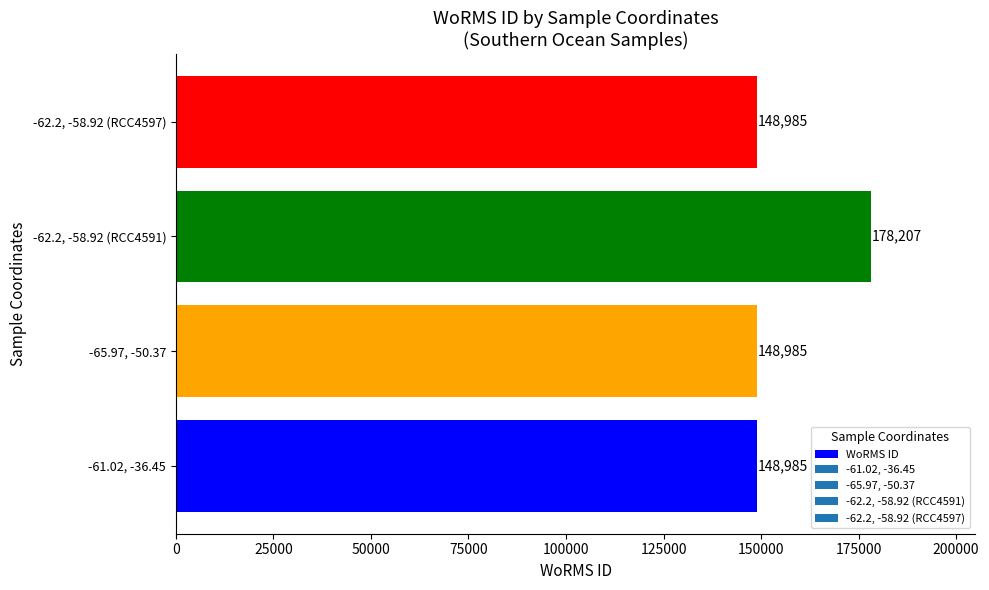

How many values are between 148985 and 178207?

4